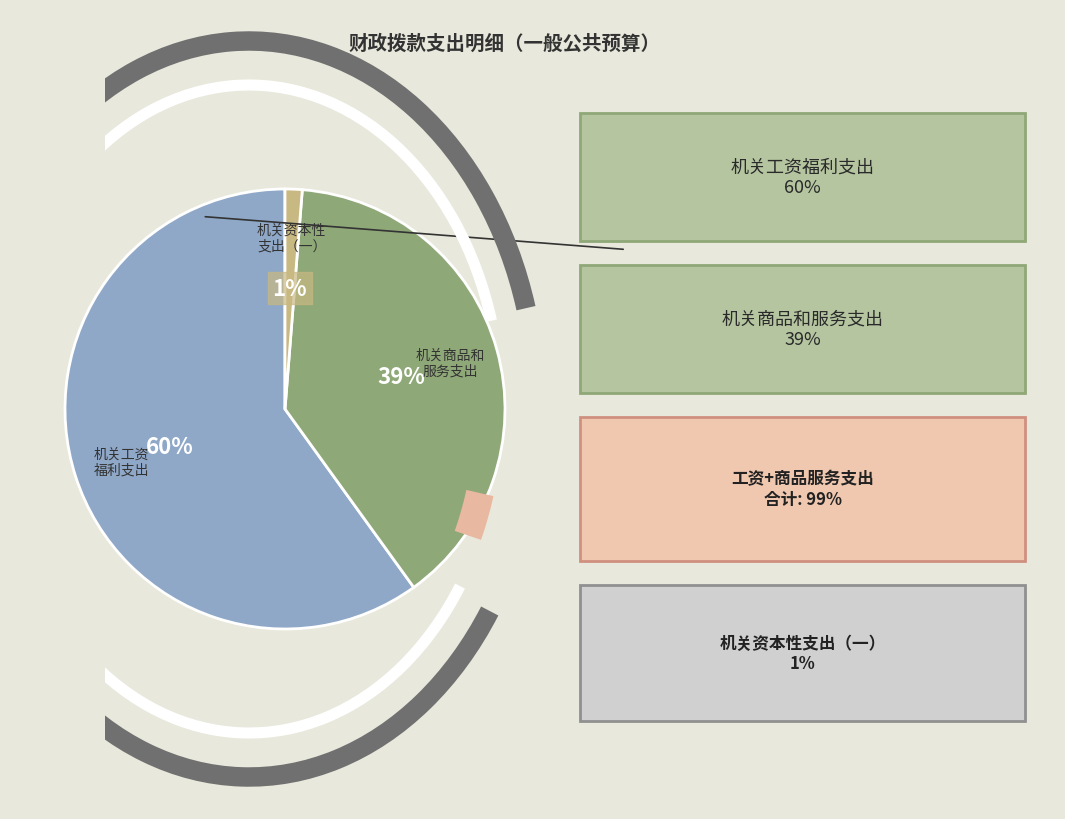

To the nearest percent, what is the average slice percentage?

33%